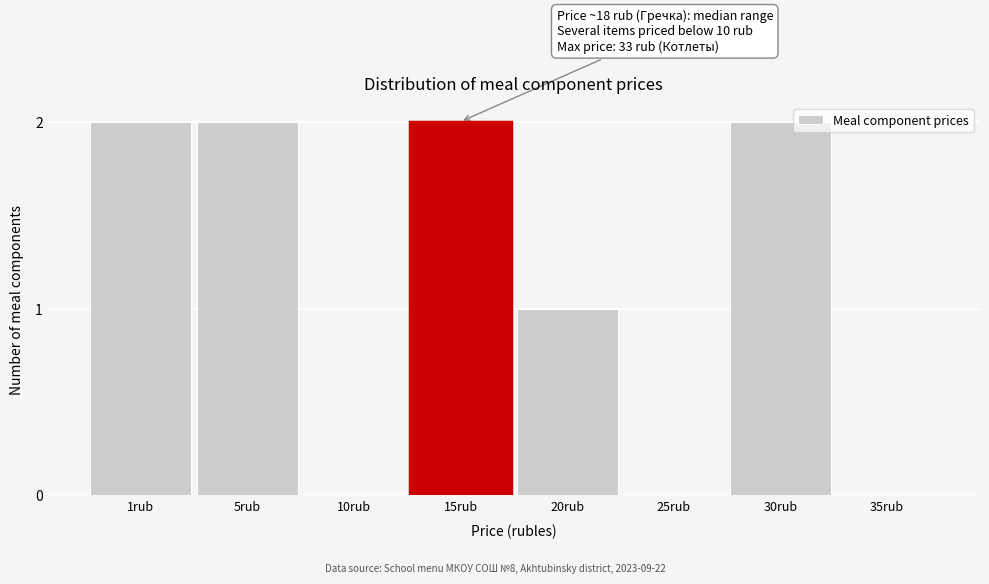

Reading left to right, what are all the values shown in this chart?

1rub=2	5rub=2	10rub=0	15rub=2	20rub=1	25rub=0	30rub=2	35rub=0